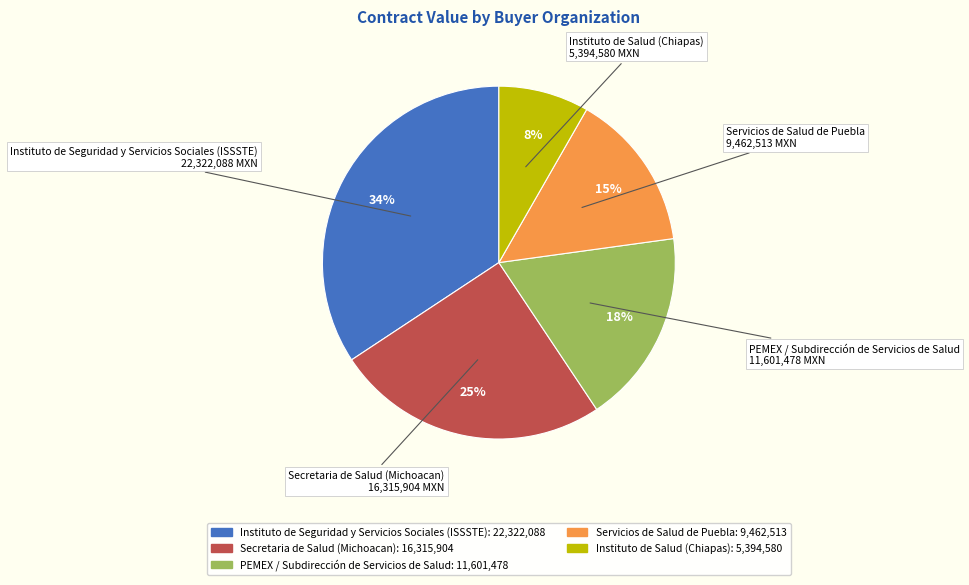

To the nearest percent, what portion does PEMEX / Subdirección de Servicios de Salud represent?

18%